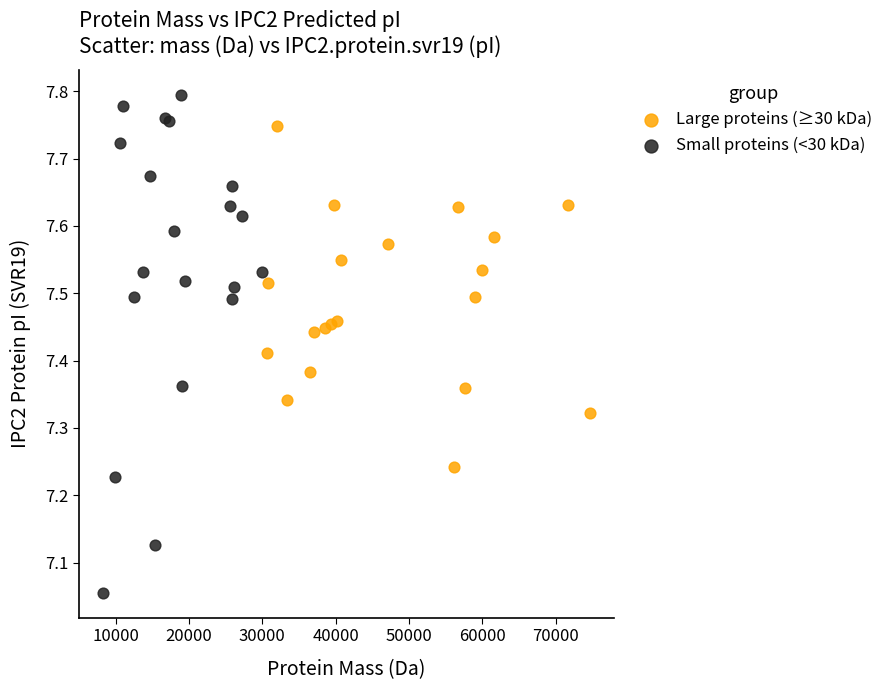

Which series reaches the maximum Y coordinate?

Small proteins (<30 kDa)